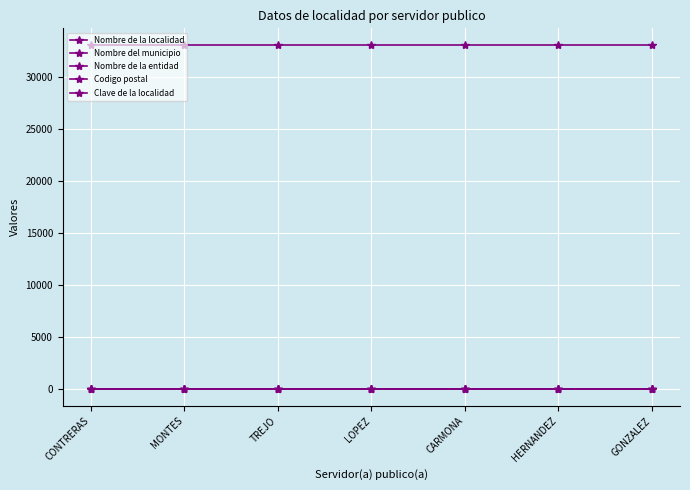

Reading left to right, what are all the values shown in this chart?

Nombre de la localidad: CONTRERAS=1	MONTES=1	TREJO=1	LOPEZ=1	CARMONA=1	HERNANDEZ=1	GONZALEZ=1
Nombre del municipio: CONTRERAS=21	MONTES=21	TREJO=21	LOPEZ=21	CARMONA=21	HERNANDEZ=21	GONZALEZ=21
Nombre de la entidad: CONTRERAS=8	MONTES=8	TREJO=8	LOPEZ=8	CARMONA=8	HERNANDEZ=8	GONZALEZ=8
Codigo postal: CONTRERAS=33000	MONTES=33000	TREJO=33000	LOPEZ=33000	CARMONA=33000	HERNANDEZ=33000	GONZALEZ=33000
Clave de la localidad: CONTRERAS=1	MONTES=1	TREJO=1	LOPEZ=1	CARMONA=1	HERNANDEZ=1	GONZALEZ=1